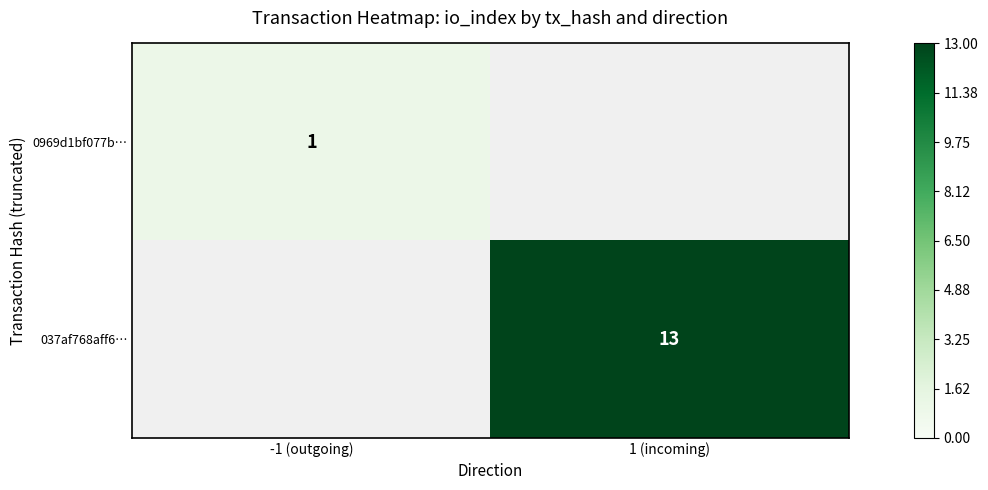

The 0969d1bf077b… series shows 2 at -1 (outgoing). True or false?

False